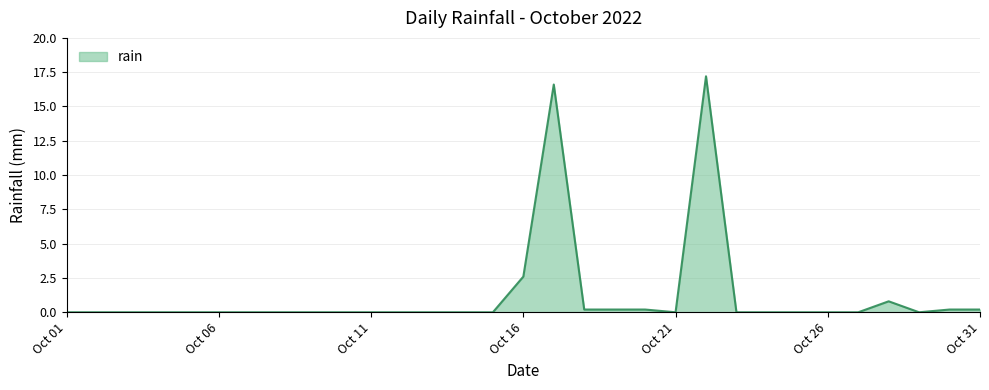

What is the greatest value displayed?

17.2